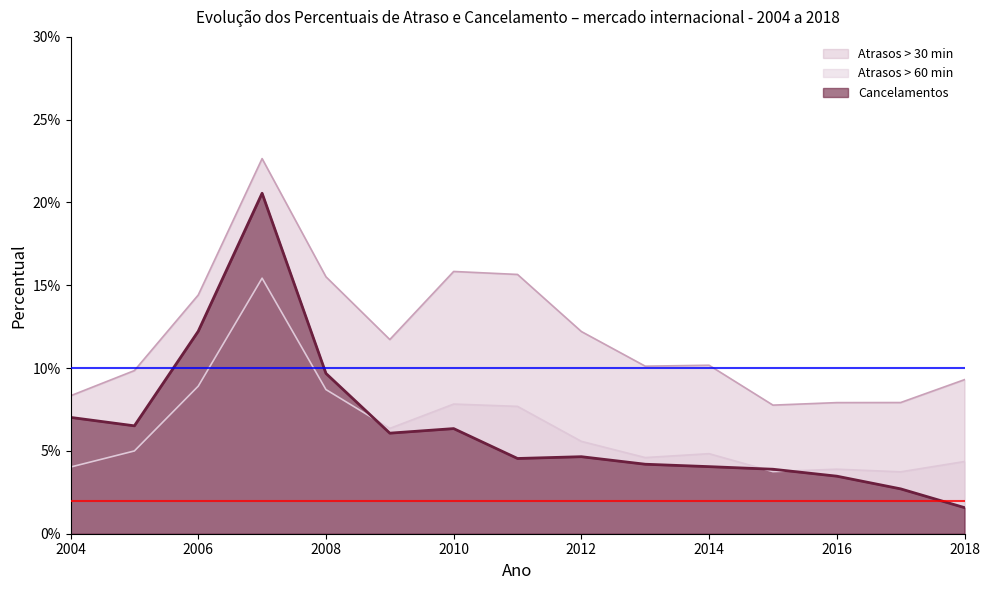

List the series in order of their peak value, highest first.

Atrasos > 30 min, Cancelamentos, Atrasos > 60 min